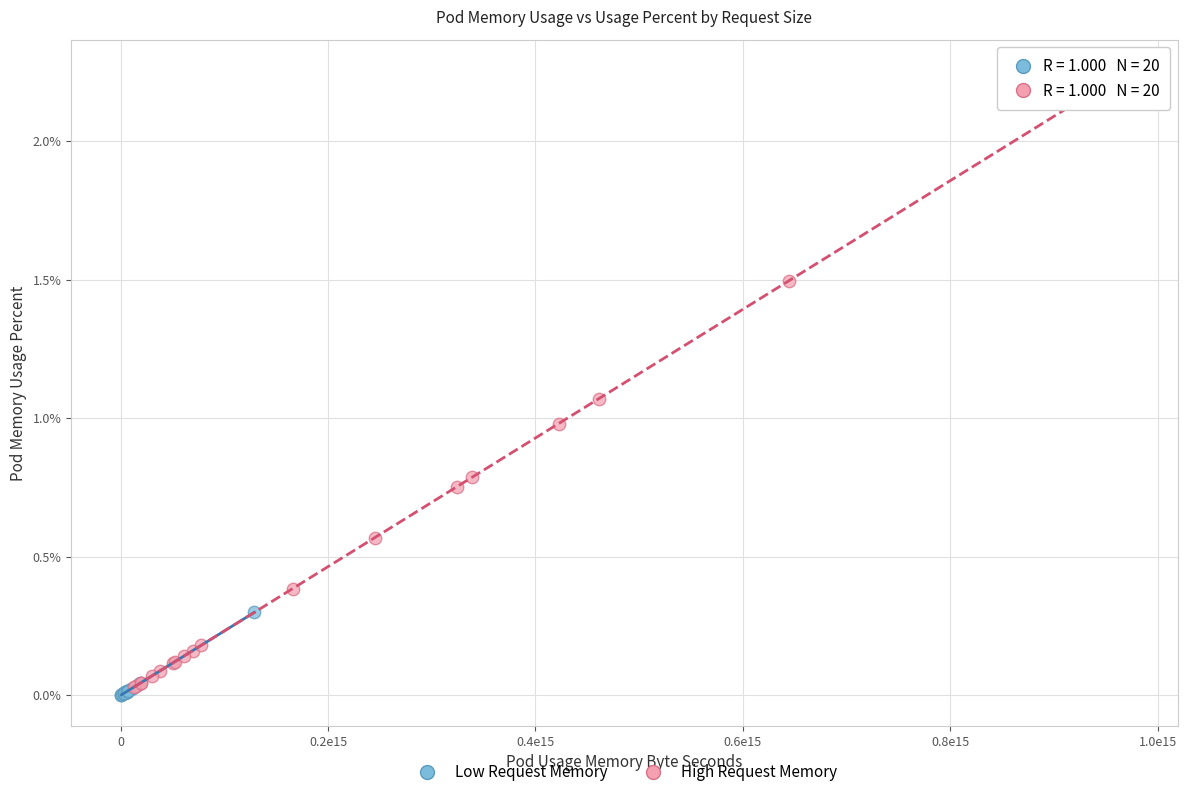

Which series reaches the maximum Y coordinate?

High Request Memory